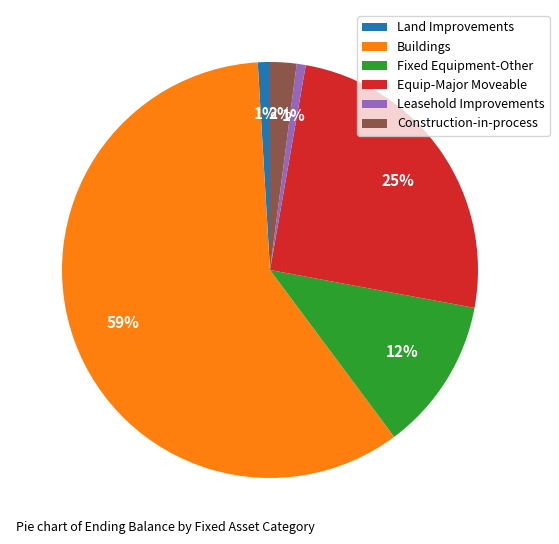

How many slices are in this pie chart?

6